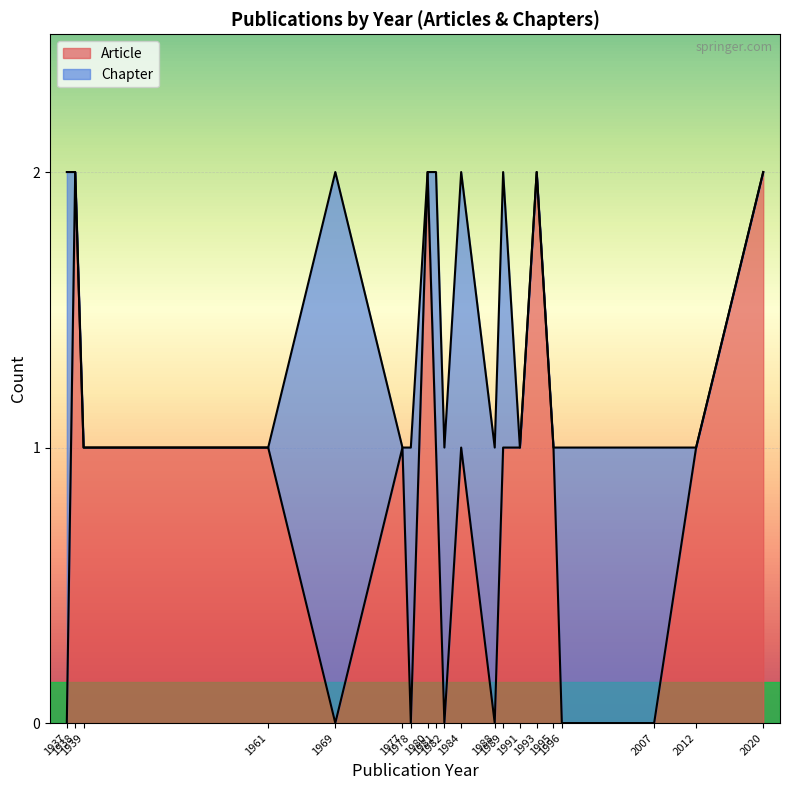

What are all the series names shown in the legend?

Article, Chapter